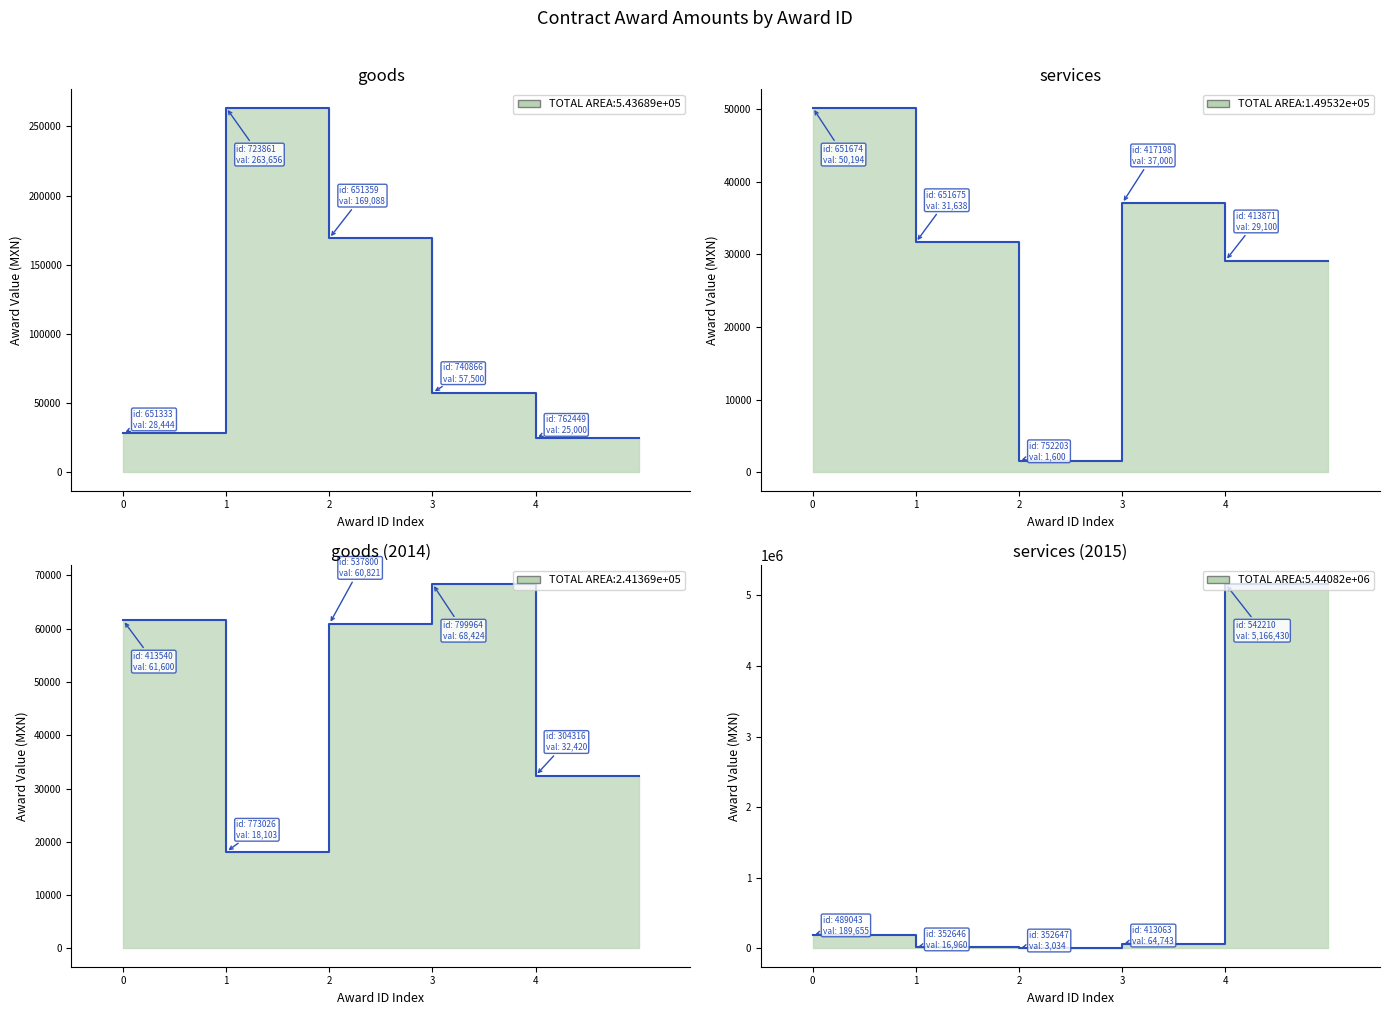

List the labels in order of value, smallest first.

752203, 352647, 352646, 773026, 762449, 651333, 413871, 651675, 304316, 417198, 651674, 740866, 537800, 413540, 413063, 799964, 651359, 489043, 723861, 542210